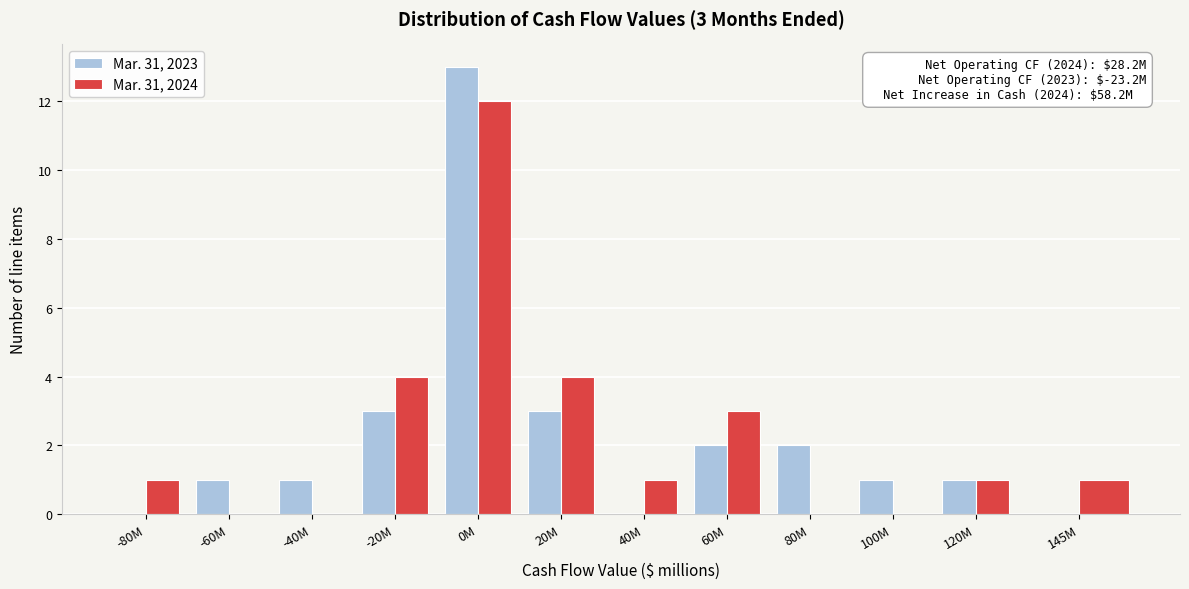

Reading left to right, extract all data points from this chart.

Mar. 31, 2023: -80M=0	-60M=1	-40M=1	-20M=3	0M=13	20M=3	40M=0	60M=2	80M=2	100M=1	120M=1	145M=0
Mar. 31, 2024: -80M=1	-60M=0	-40M=0	-20M=4	0M=12	20M=4	40M=1	60M=3	80M=0	100M=0	120M=1	145M=1